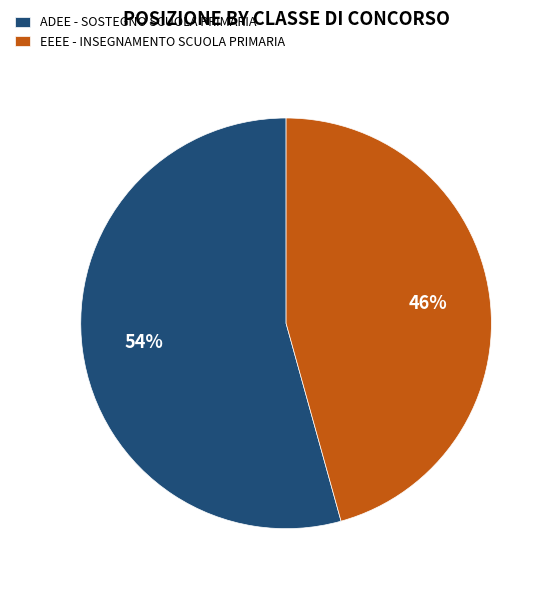

Which category has the biggest portion of the pie?

ADEE - SOSTEGNO SCUOLA PRIMARIA